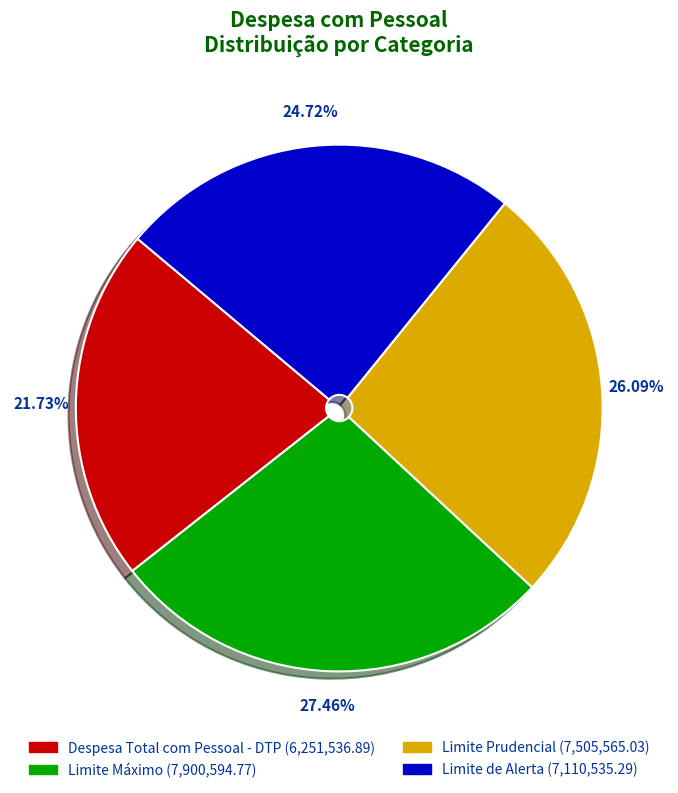

The Despesa Total com Pessoal - DTP slice represents 22% of the pie. True or false?

True